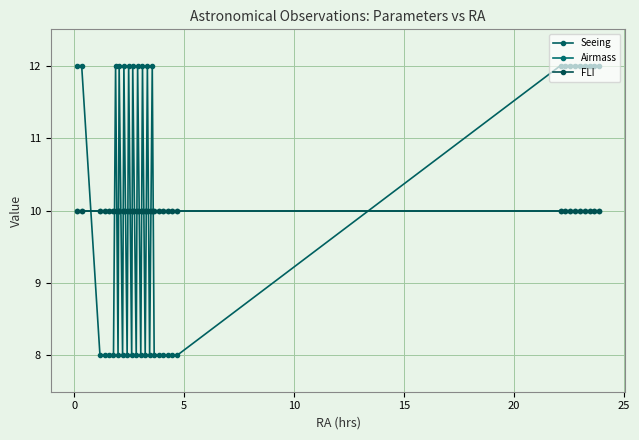

What is the maximum value for FLI?

10